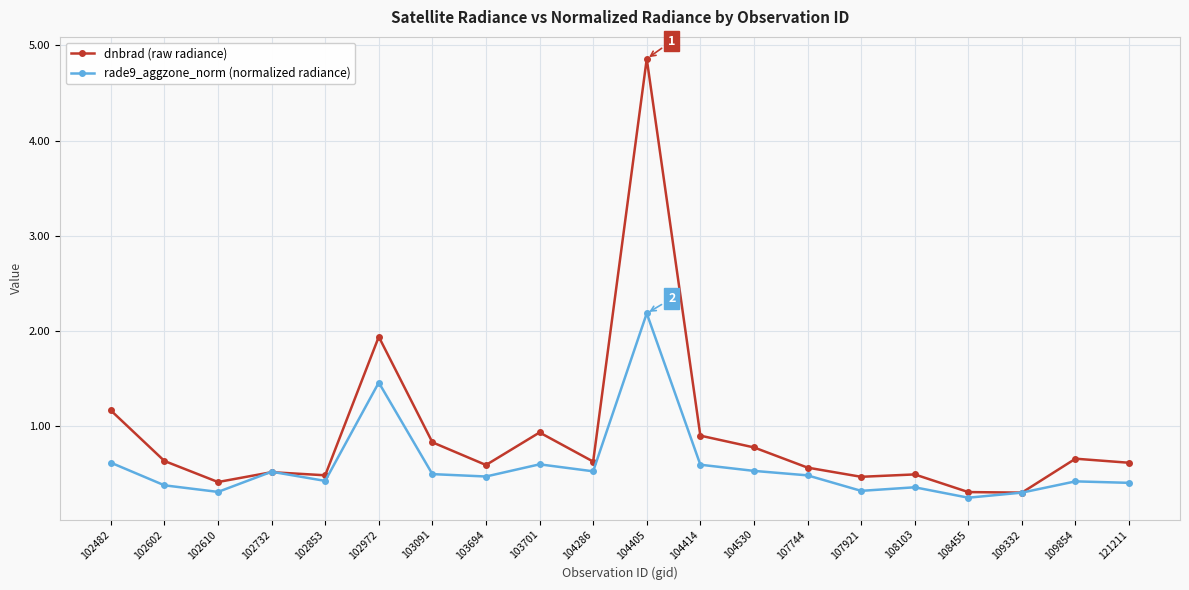

Reading right to left, transcribe all the data shown in this chart.

dnbrad (raw radiance): 0.6	0.7	0.3	0.3	0.5	0.5	0.6	0.8	0.9	4.9	0.6	0.9	0.6	0.8	1.9	0.5	0.5	0.4	0.6	1.2
rade9_aggzone_norm (normalized radiance): 0.4	0.4	0.3	0.2	0.4	0.3	0.5	0.5	0.6	2.2	0.5	0.6	0.5	0.5	1.5	0.4	0.5	0.3	0.4	0.6